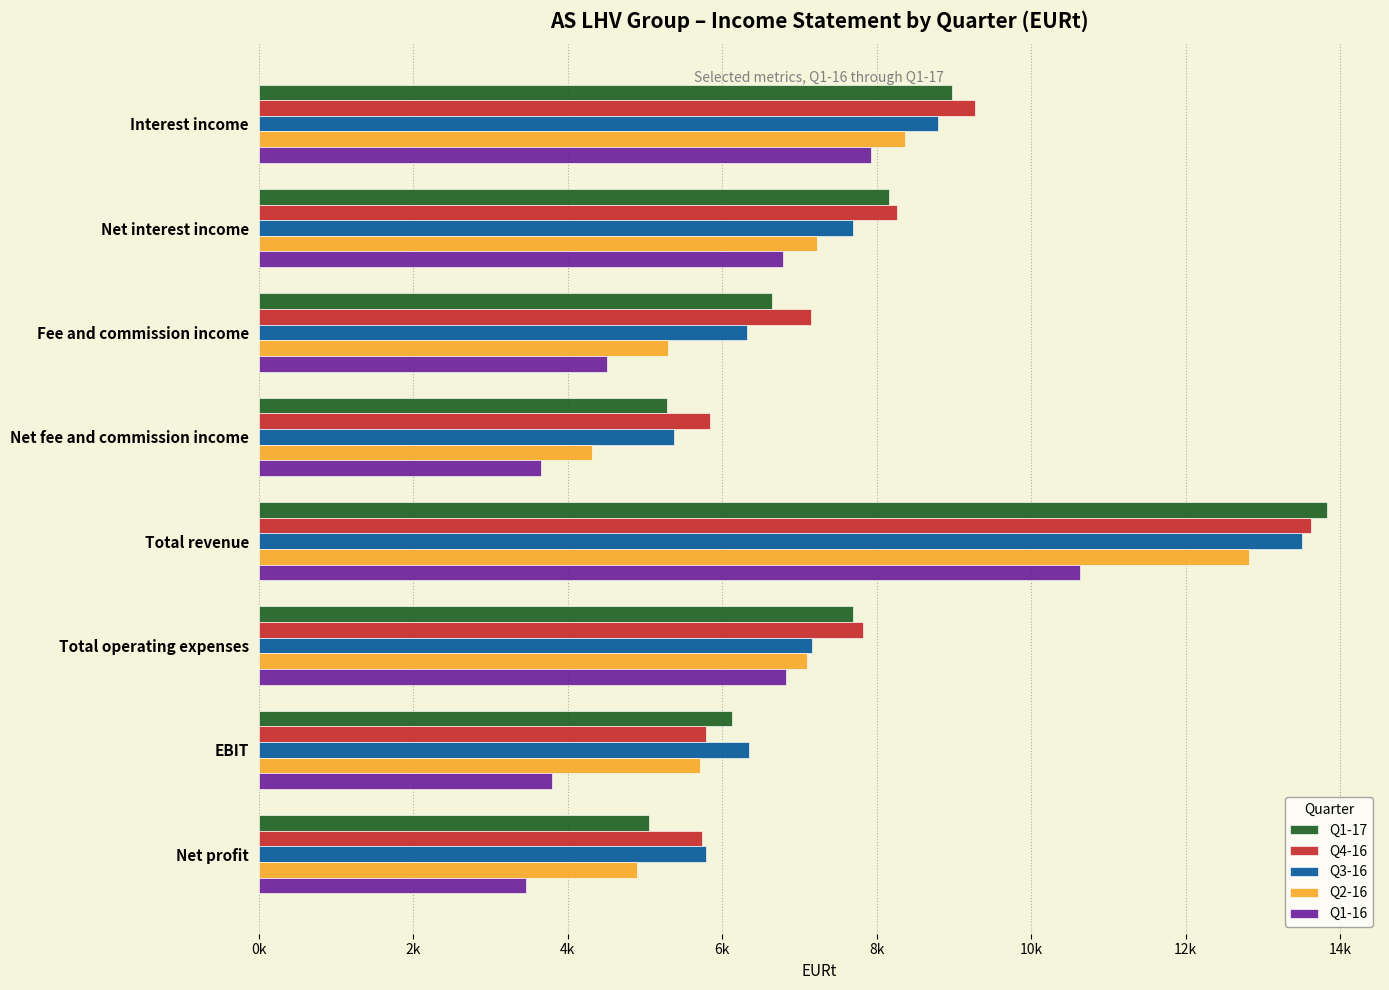

What are all the series names shown in the legend?

Q1-17, Q4-16, Q3-16, Q2-16, Q1-16